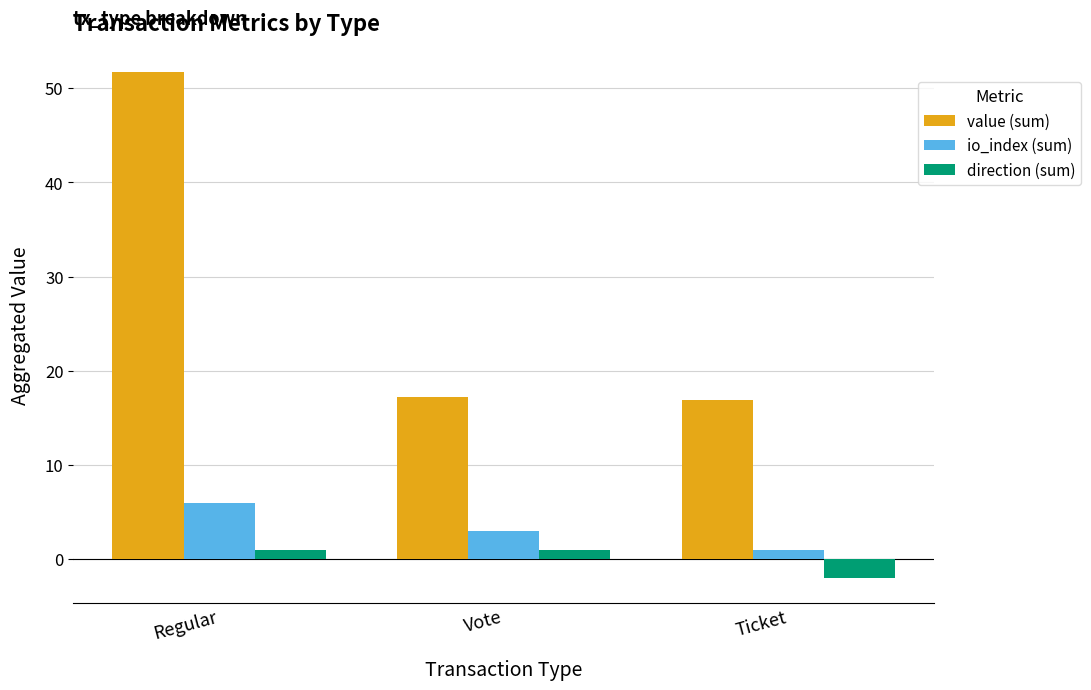

Where is io_index (sum) nearest to the value 3?

Vote